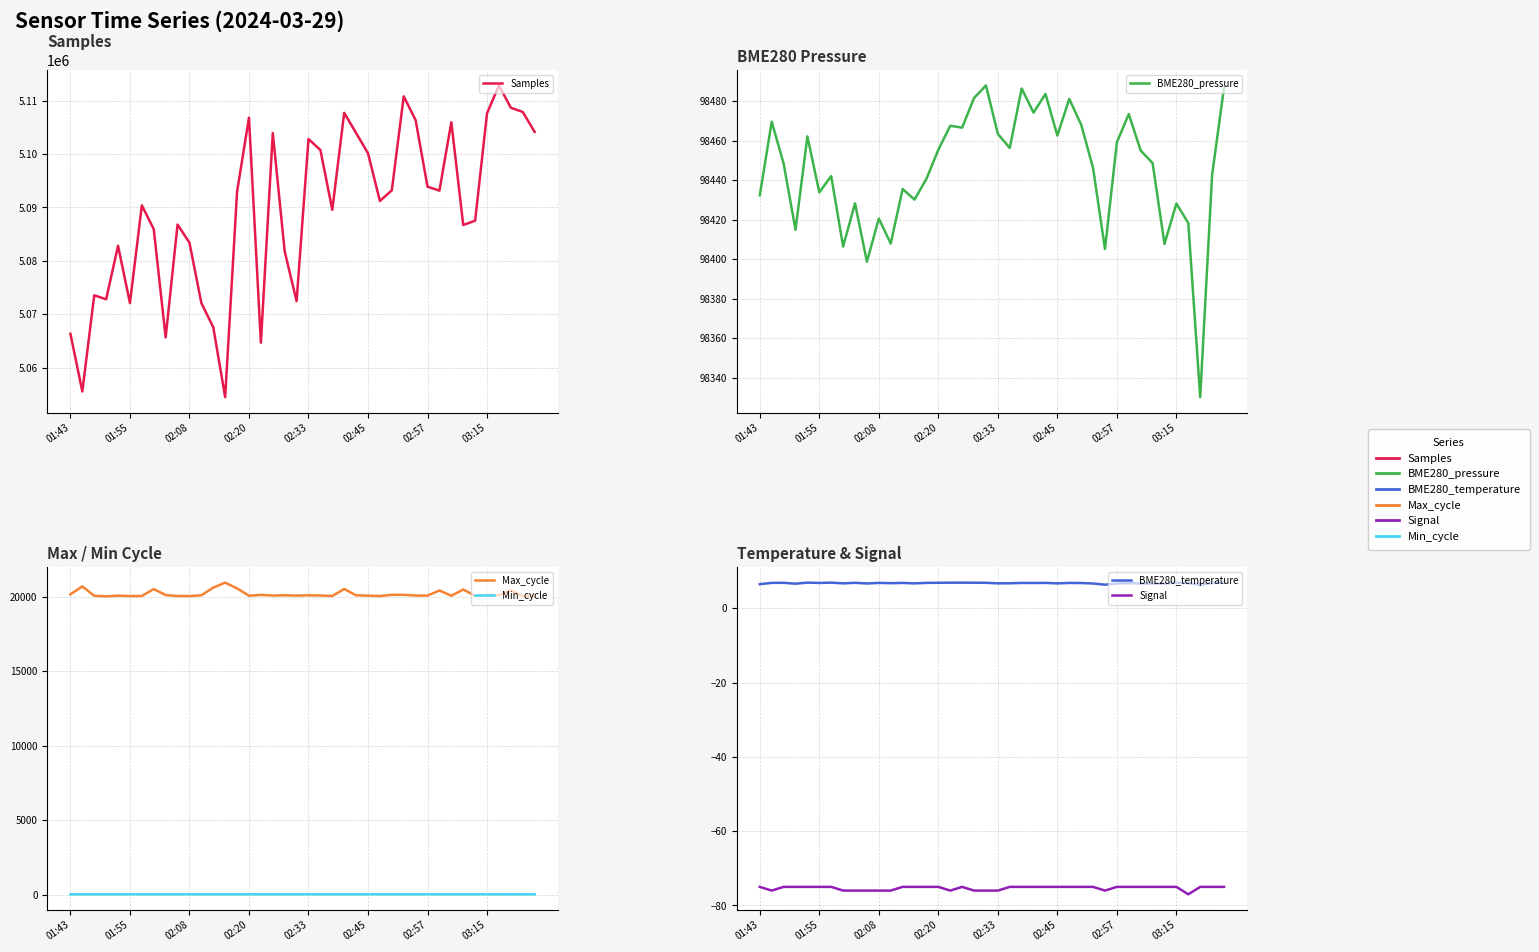

What is the average value of the BME280_temperature series?

6.7